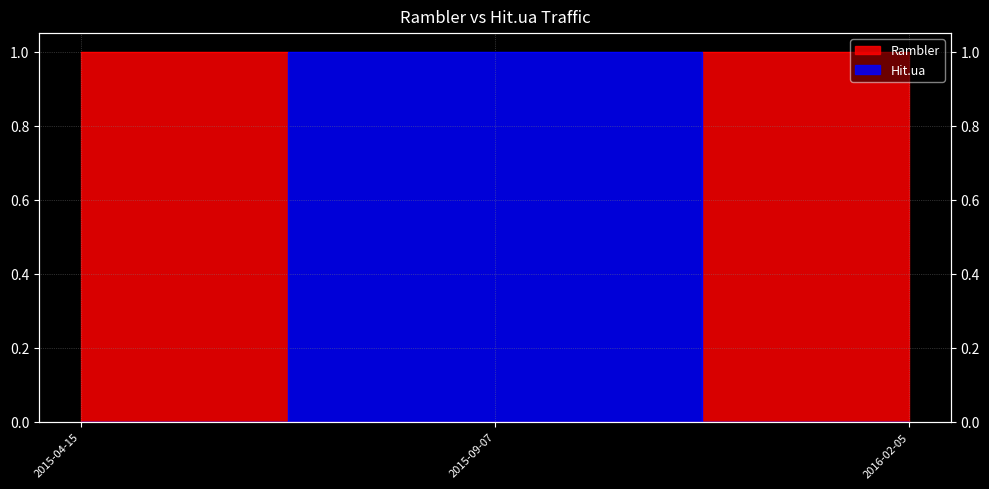

List the labels in order of Hit.ua value, smallest first.

2015-04-15, 2016-02-05, 2015-09-07